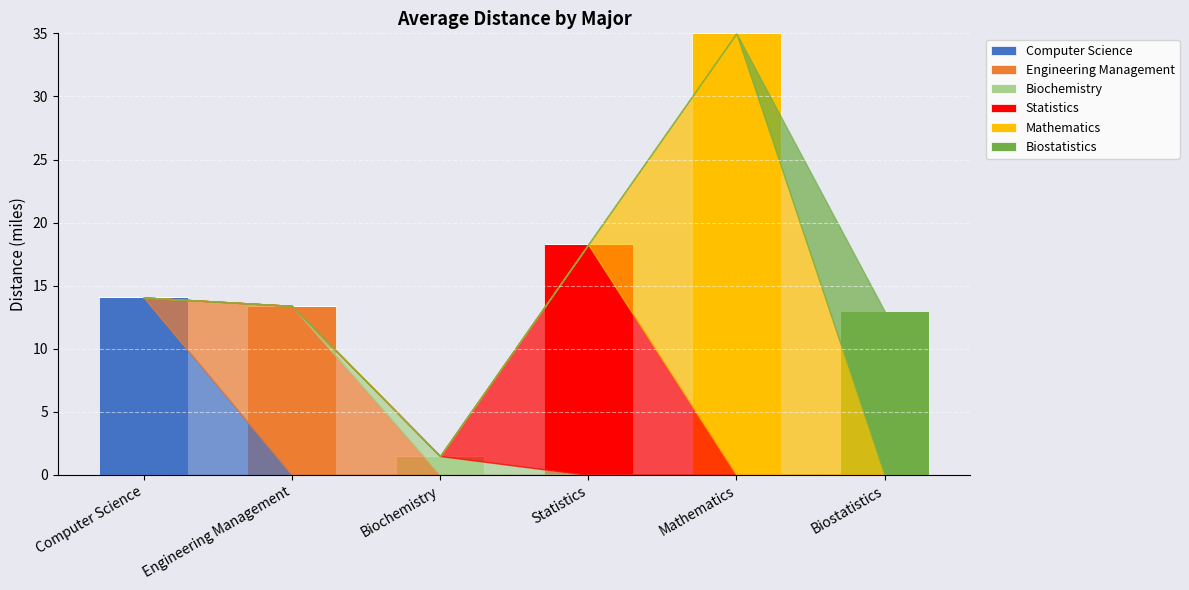

What is the approximate value of Computer Science at Computer Science?

14.1